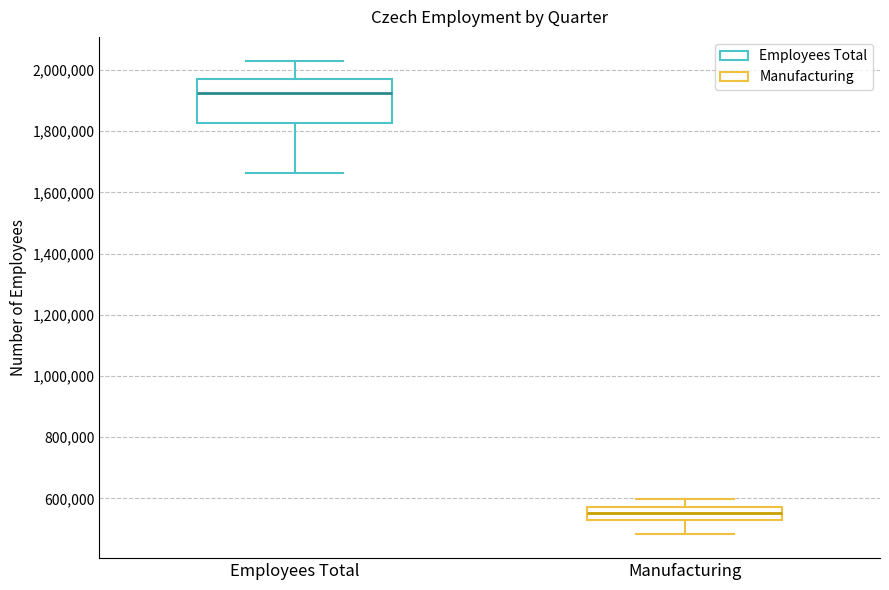

Which box's median line is the highest?

Employees Total